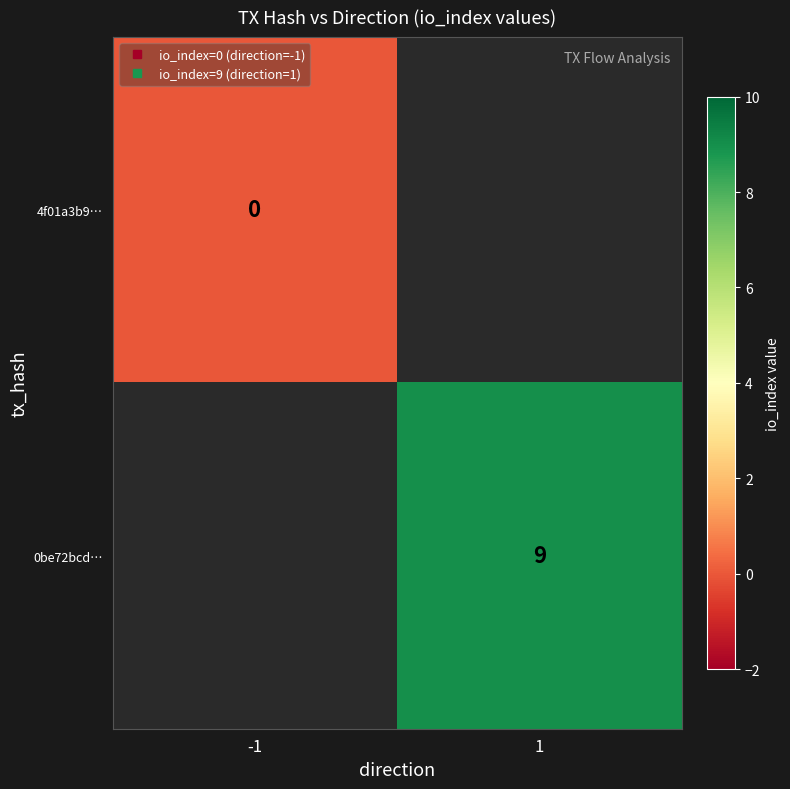

At how many categories does at least one series exceed 1?

1